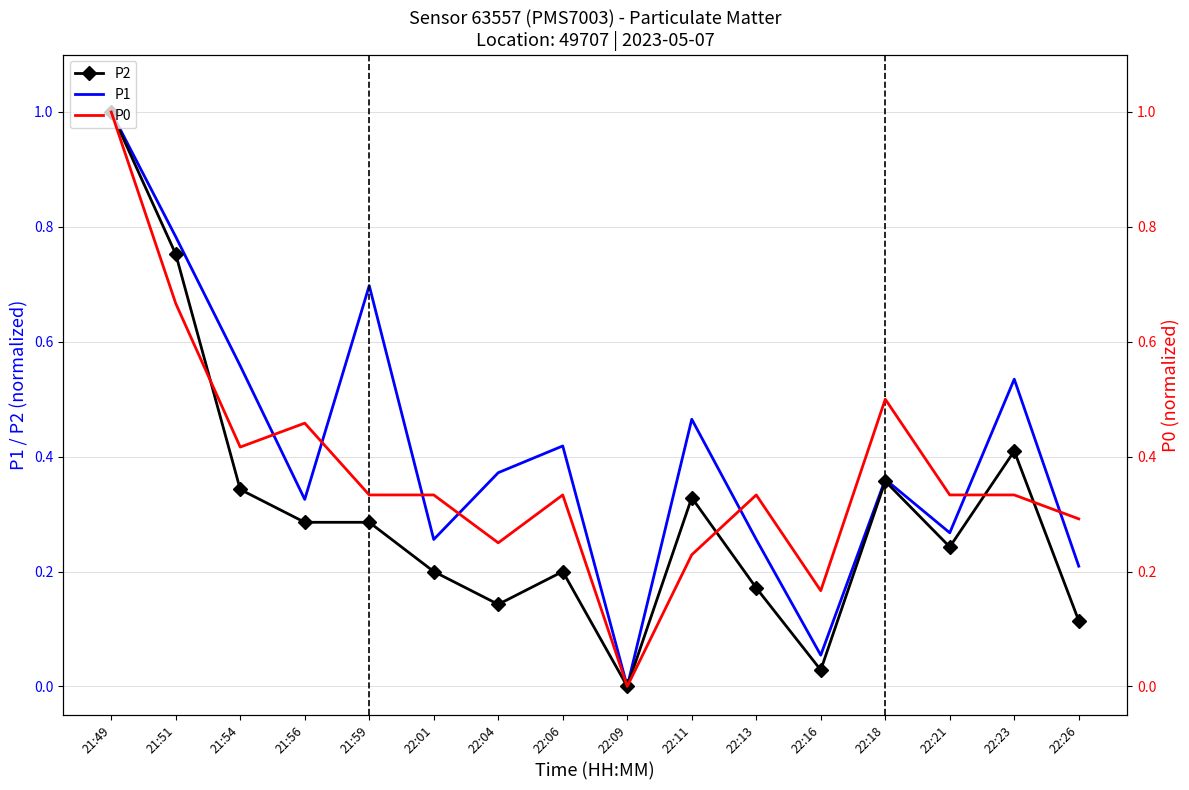

Which series has the largest range (max minus min)?

P2